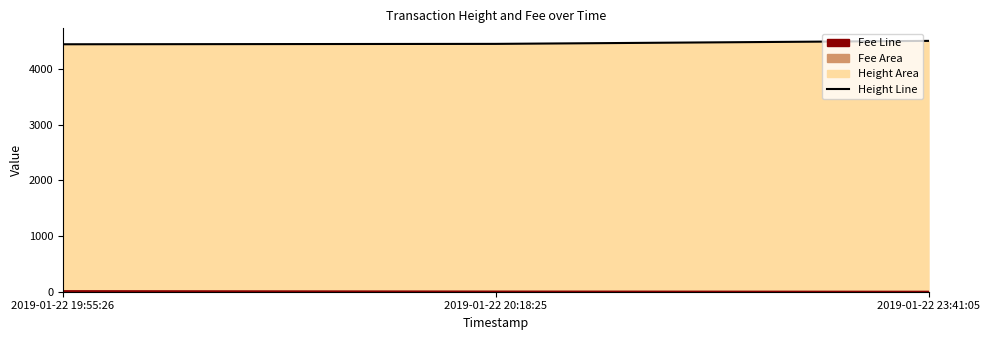

What position from the left is 2019-01-22 23:41:05?

3